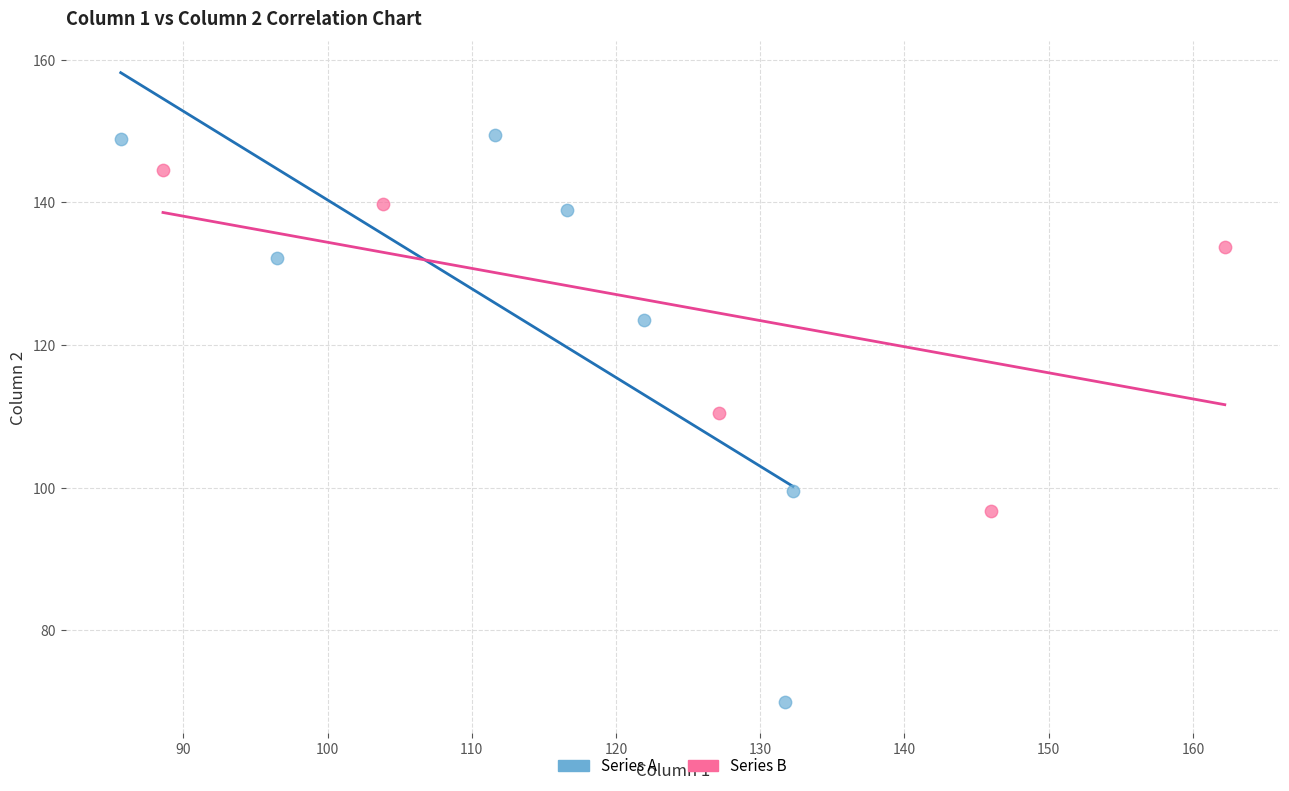

Which series contains the lowest Y value?

Series A